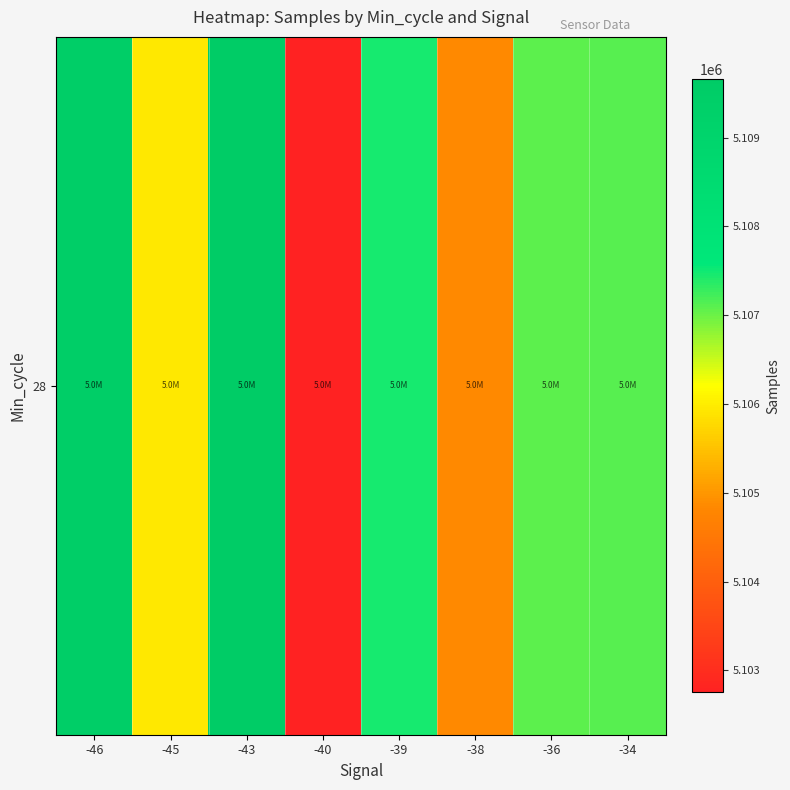

What is the approximate value at -43?

5109659.0